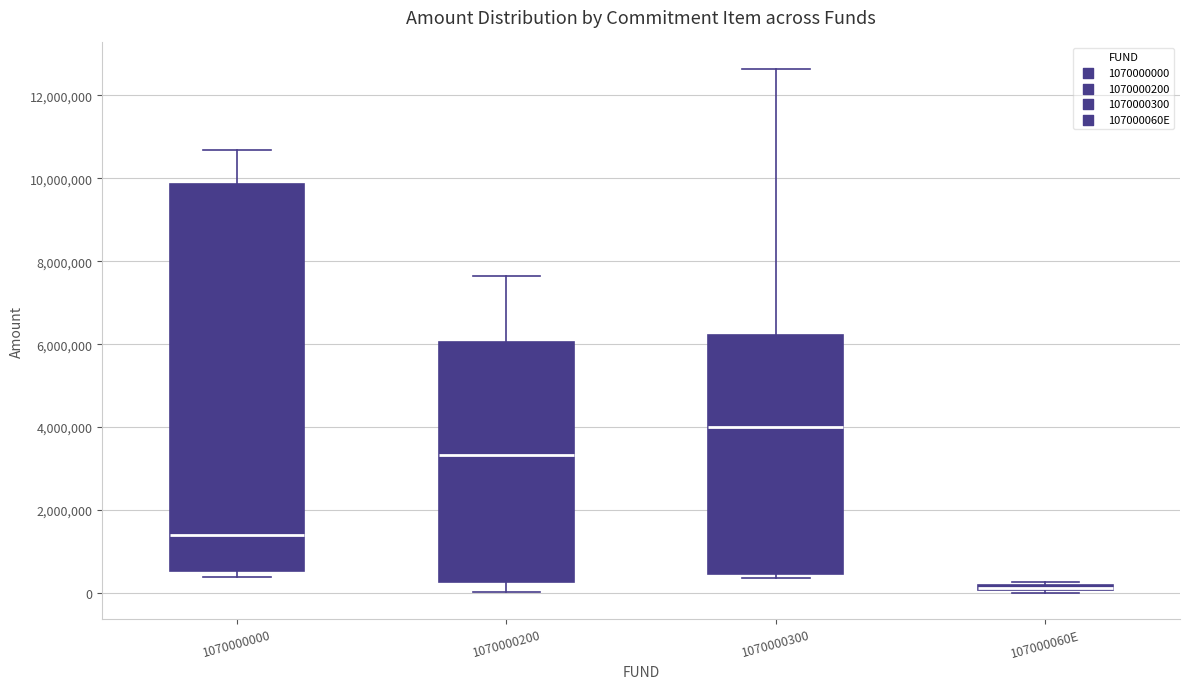

Which box is the tallest, from its lower edge to its upper edge?

1070000000